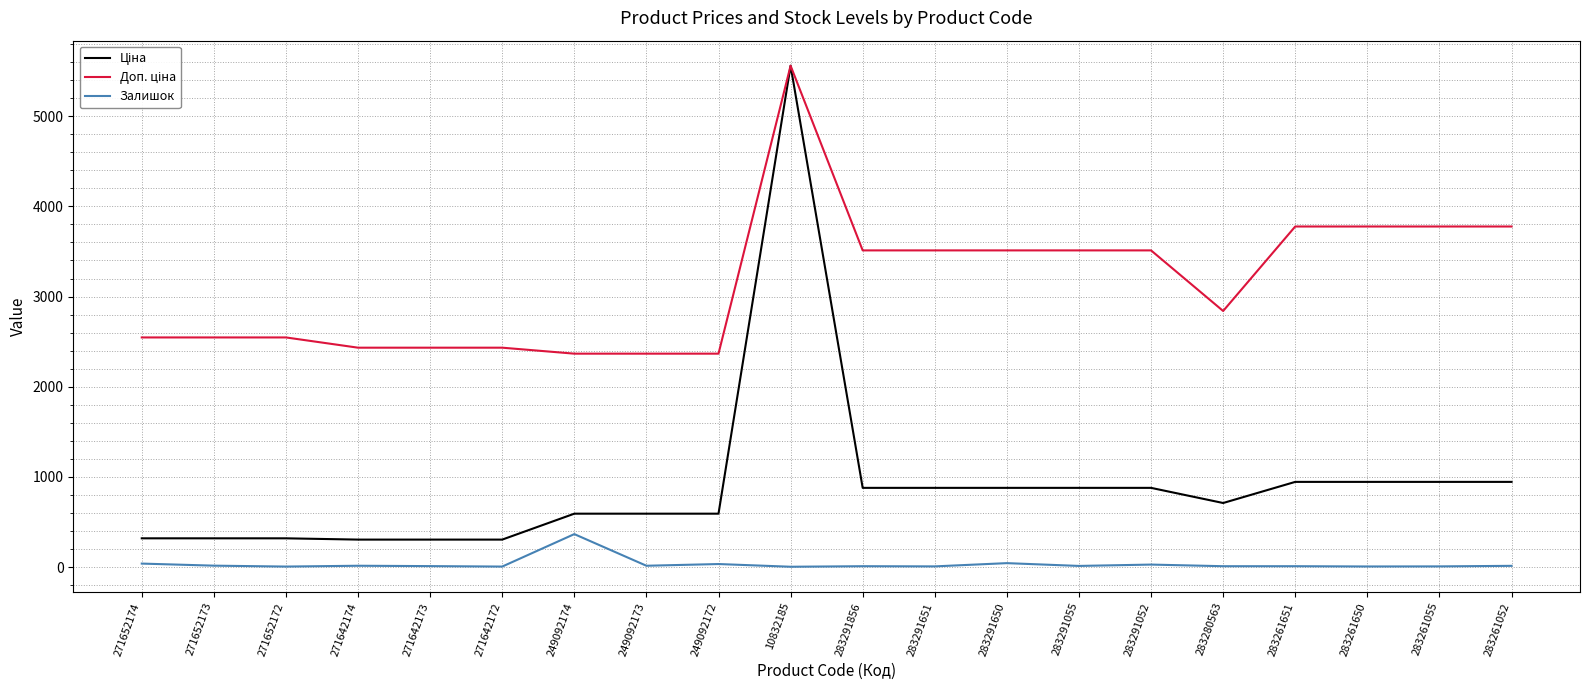

Is it true that Залишок equals 6.0 at 283261650?

True